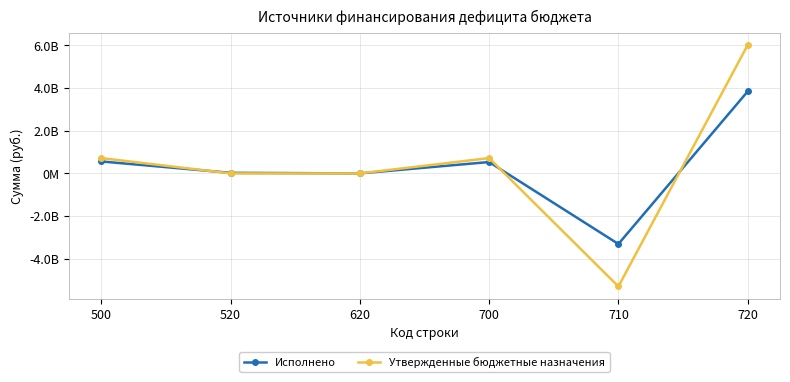

Is the value of Утвержденные бюджетные назначения at 520 greater than the value of Исполнено at 710?

Yes